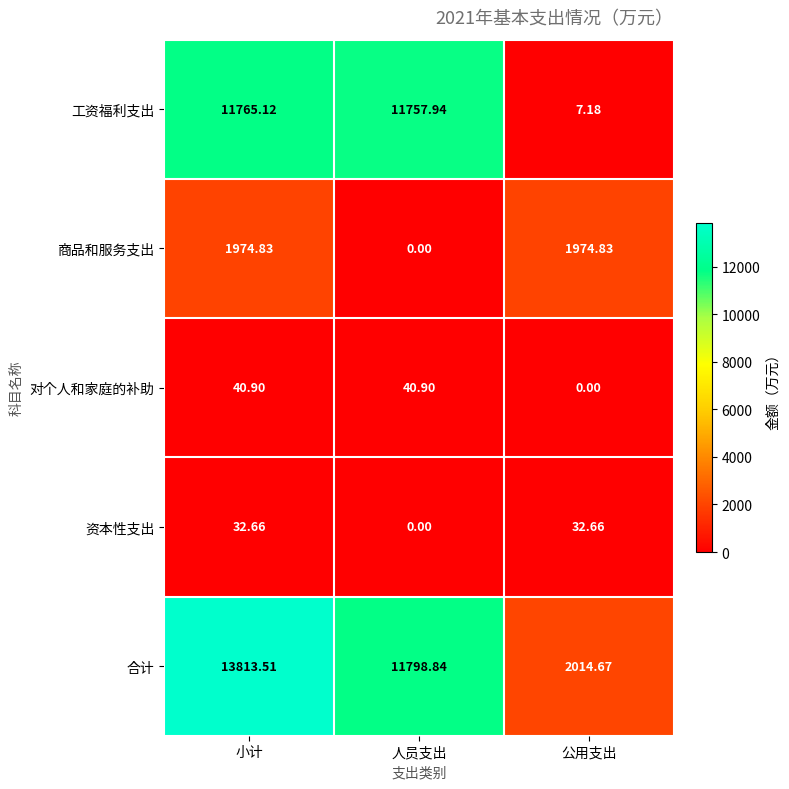

Between 小计 and 公用支出, which series saw the biggest shift?

合计